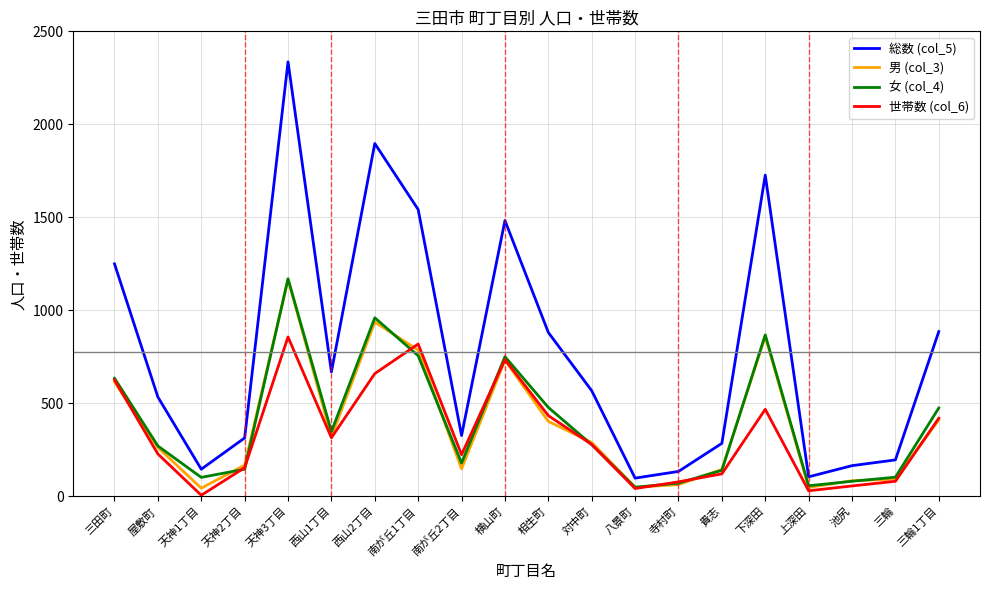

What are all the series names shown in the legend?

総数 (col_5), 男 (col_3), 女 (col_4), 世帯数 (col_6)